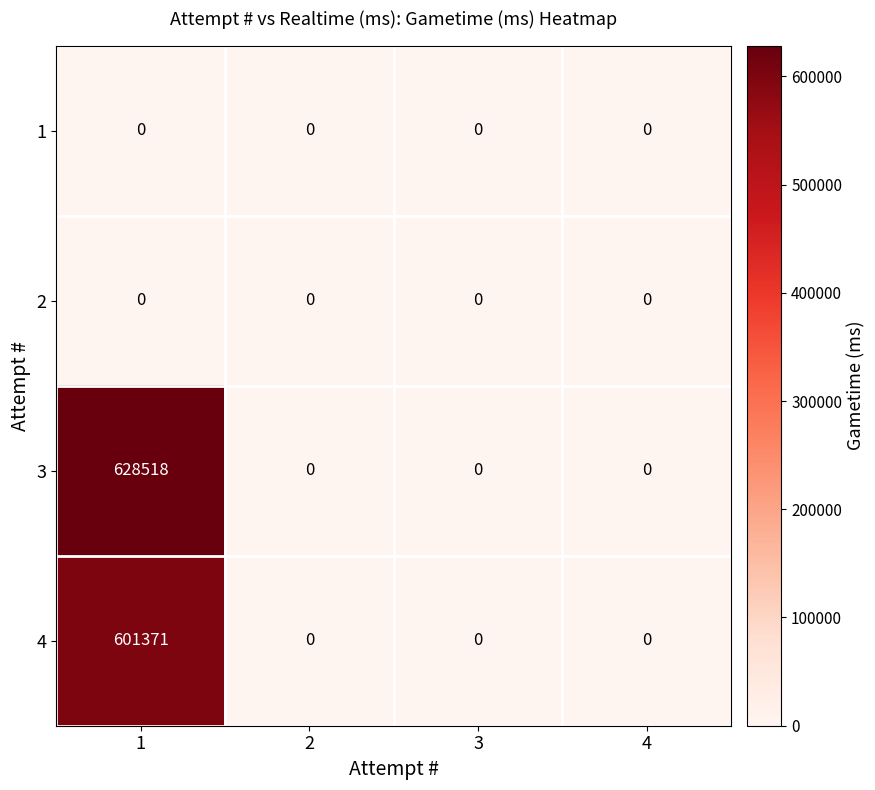

Count the 3 values in the range 0 to 628518.

4